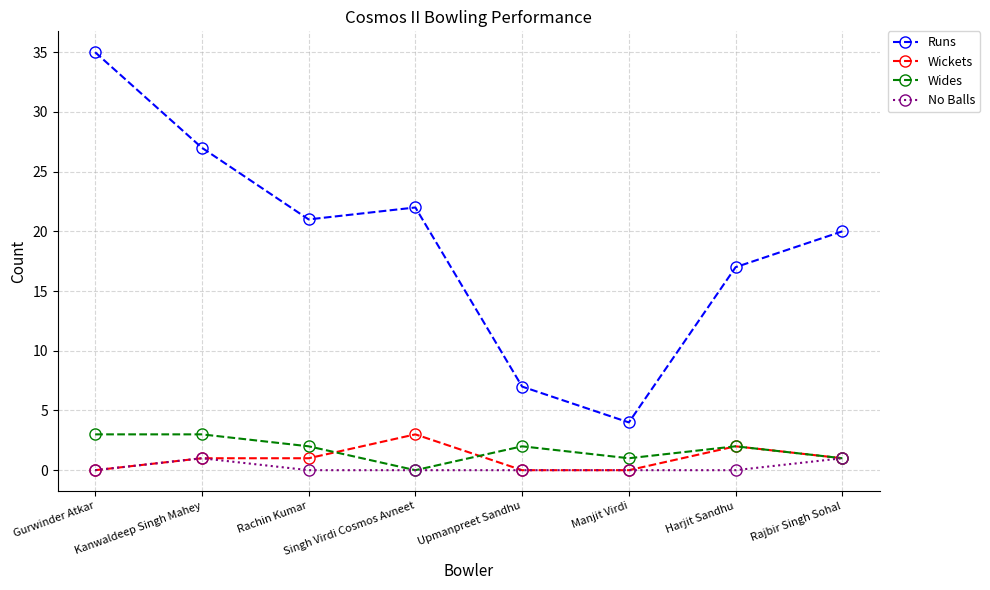

At which label does Wickets reach its peak?

Singh Virdi Cosmos Avneet